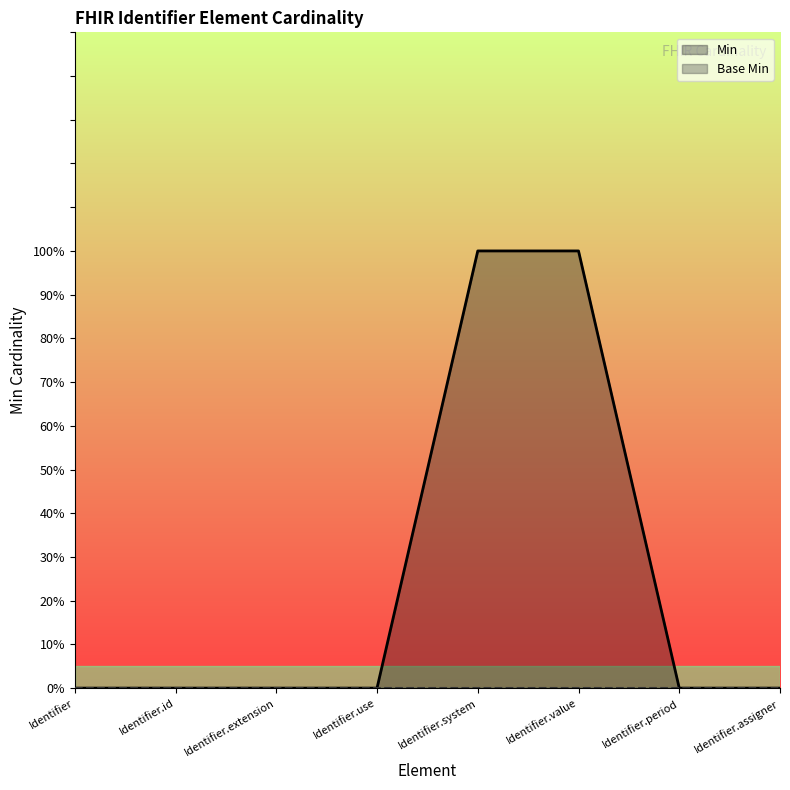

What position from the left is Identifier.use?

4